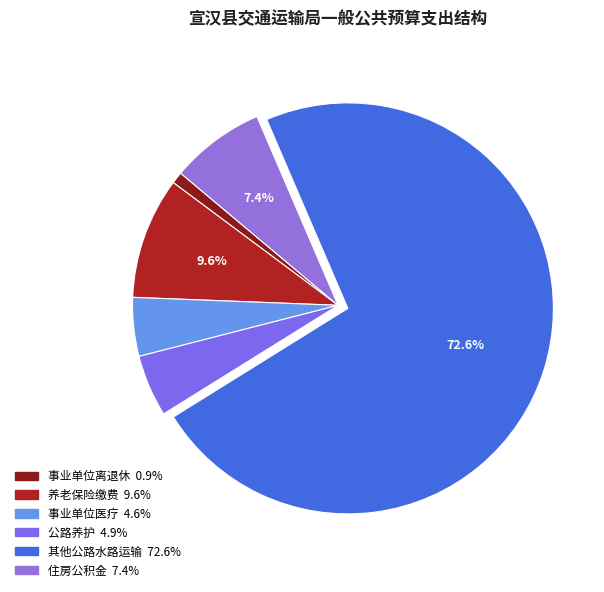

Which category has the biggest portion of the pie?

其他公路水路运输支出